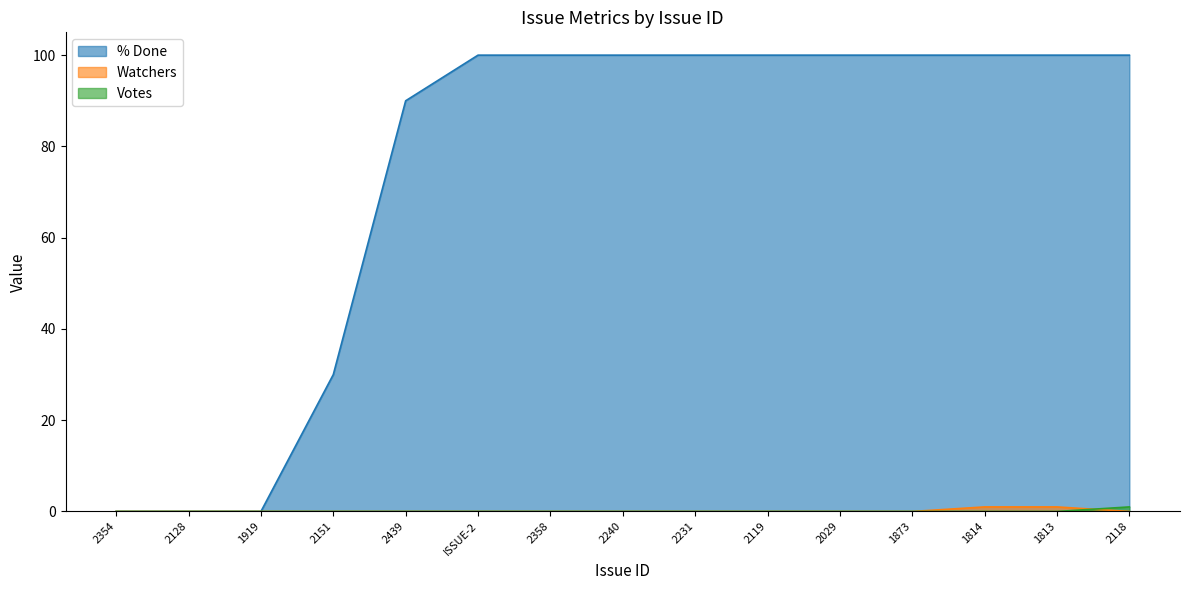

Which series has the largest total across all categories?

% Done